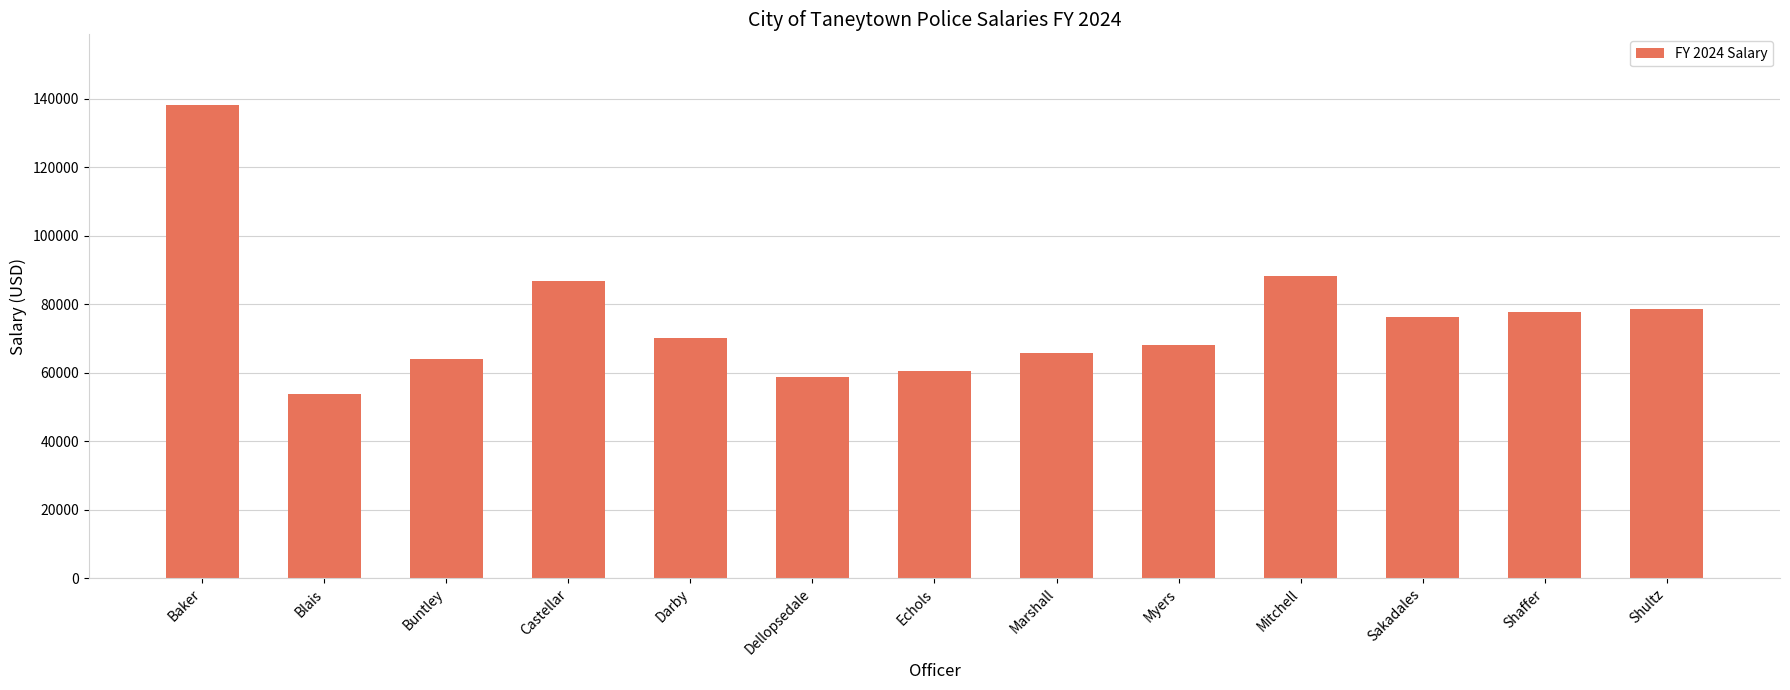

Which category has the lowest value across all series?

Blais